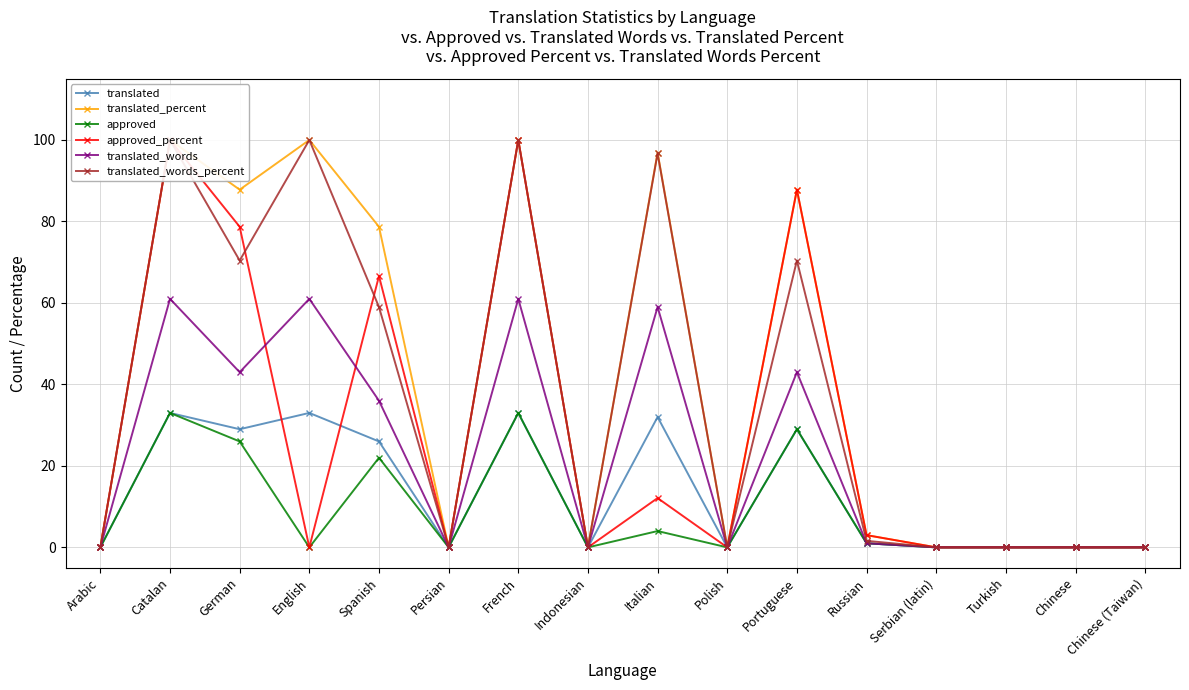

How many data points does each series have?

16